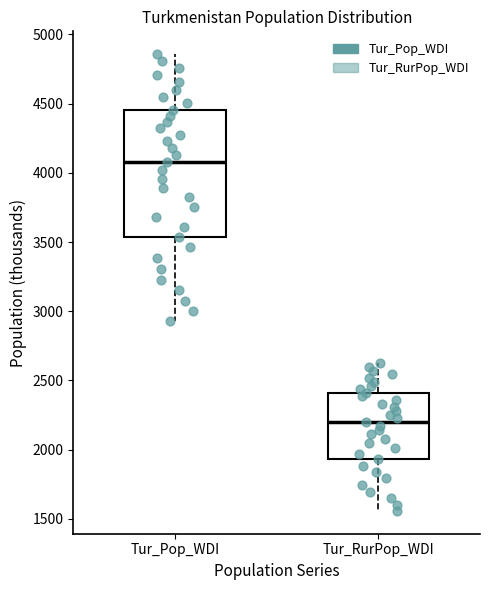

Where does the upper whisker of the box for Tur_RurPop_WDI end on the y-axis? The values are not printed on the chart, so give them approximately, as read against the axis.

2650